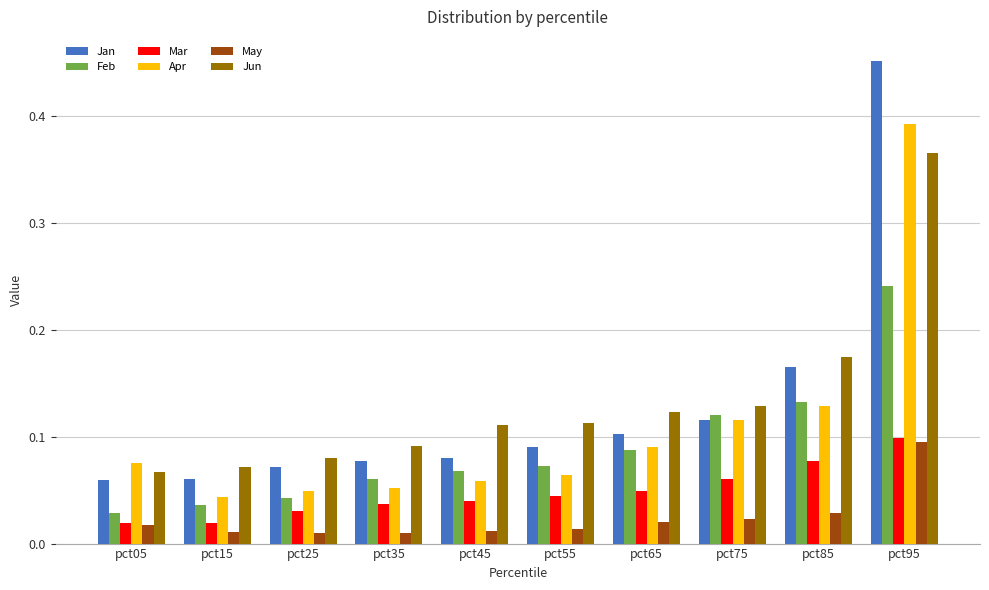

What is the difference between the maximum and minimum values in the Apr series?

0.3